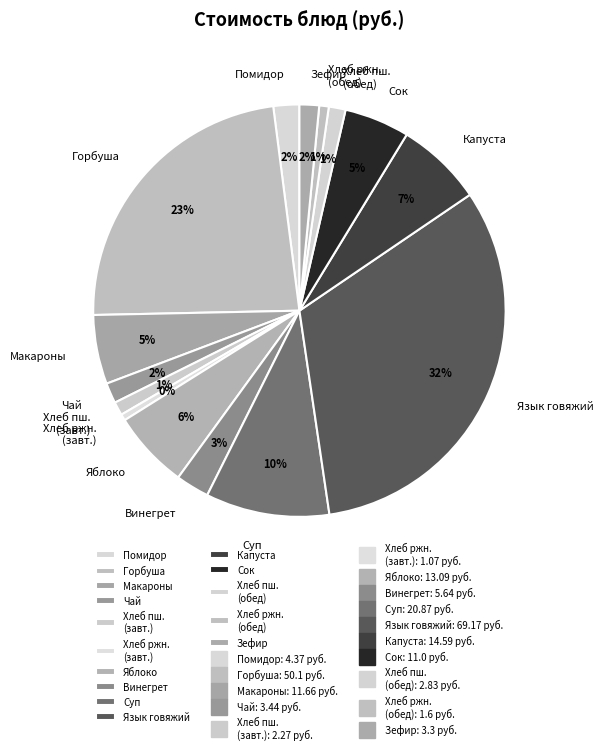

To the nearest percent, what is the difference between the largest and smallest slice percentages?

32%